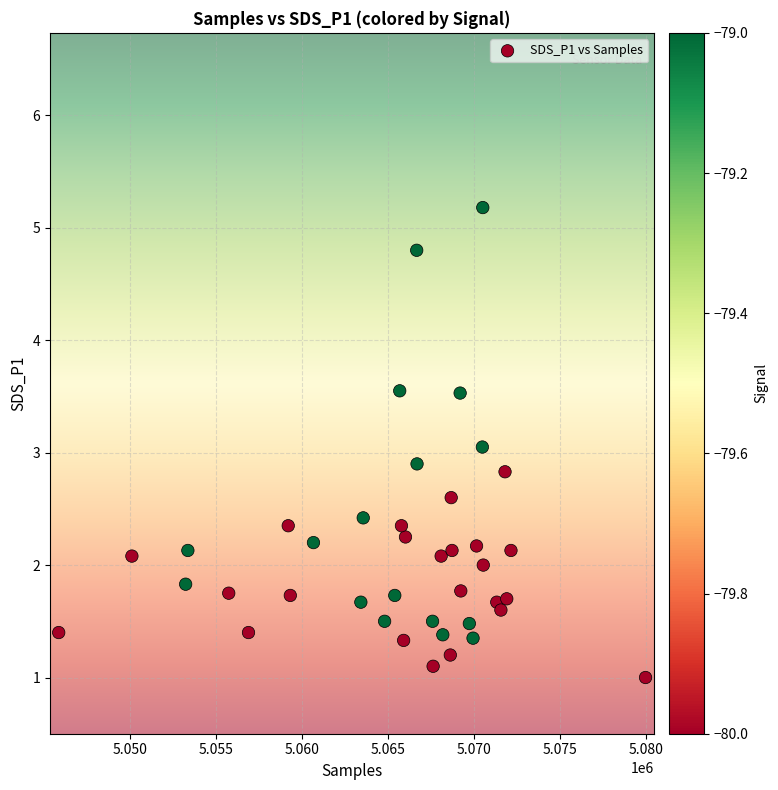

What is the range of X values (max minus min)?

34104.0